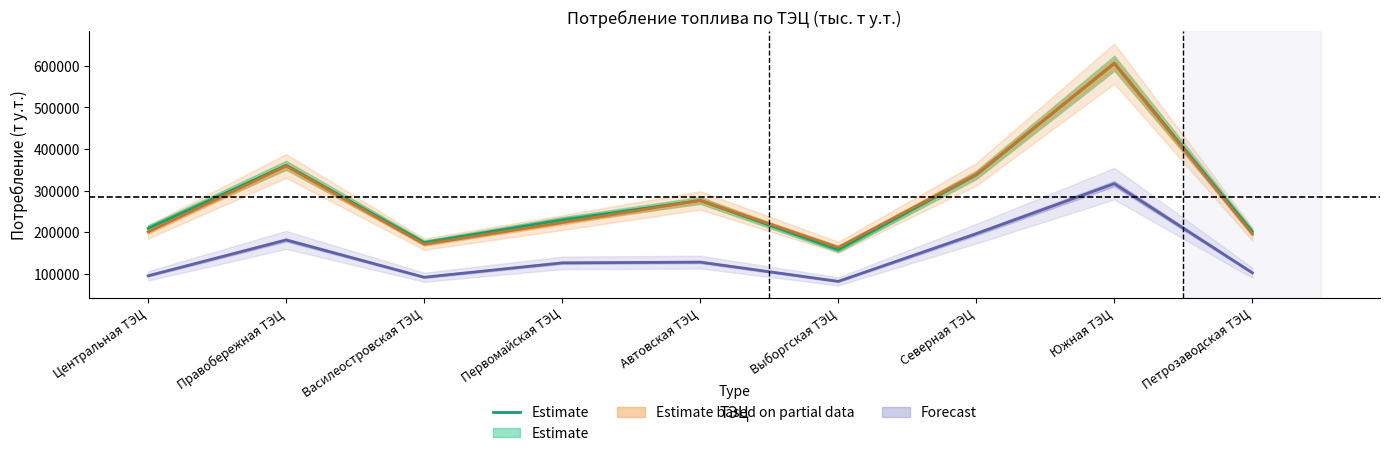

List the labels in order of value, largest first.

Южная ТЭЦ, Правобережная ТЭЦ, Северная ТЭЦ, Автовская ТЭЦ, Первомайская ТЭЦ, Центральная ТЭЦ, Петрозаводская ТЭЦ, Василеостровская ТЭЦ, Выборгская ТЭЦ